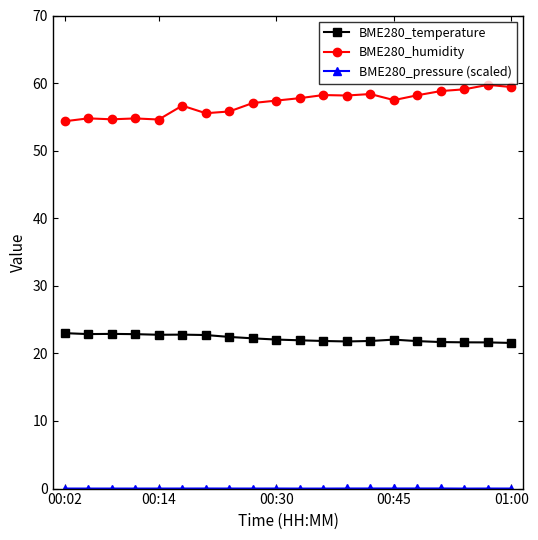

Which series has the largest total across all categories?

BME280_humidity